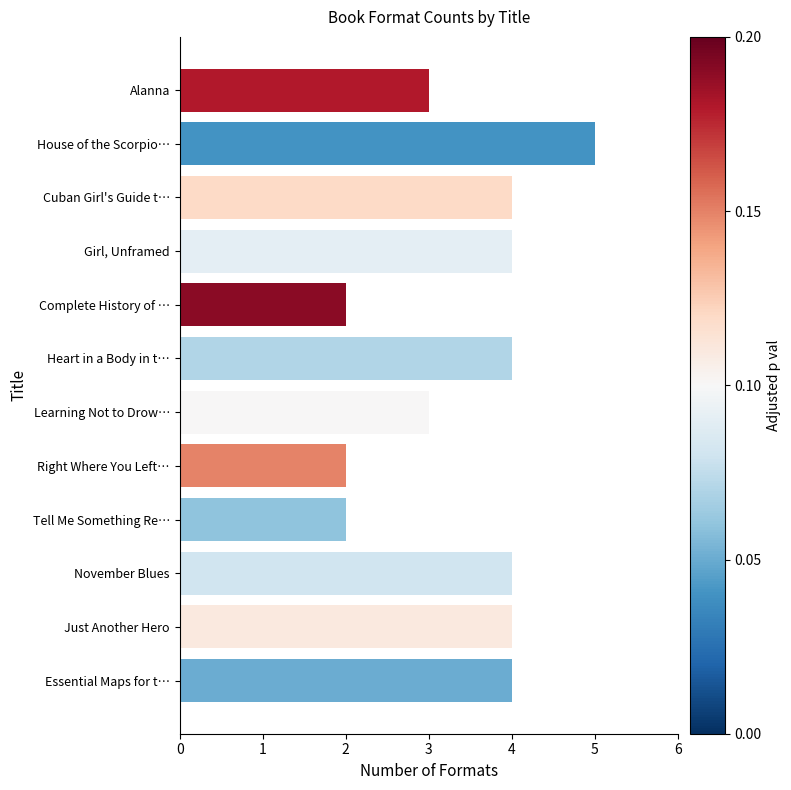

True or false: the data shows 4 at Girl, Unframed.

True